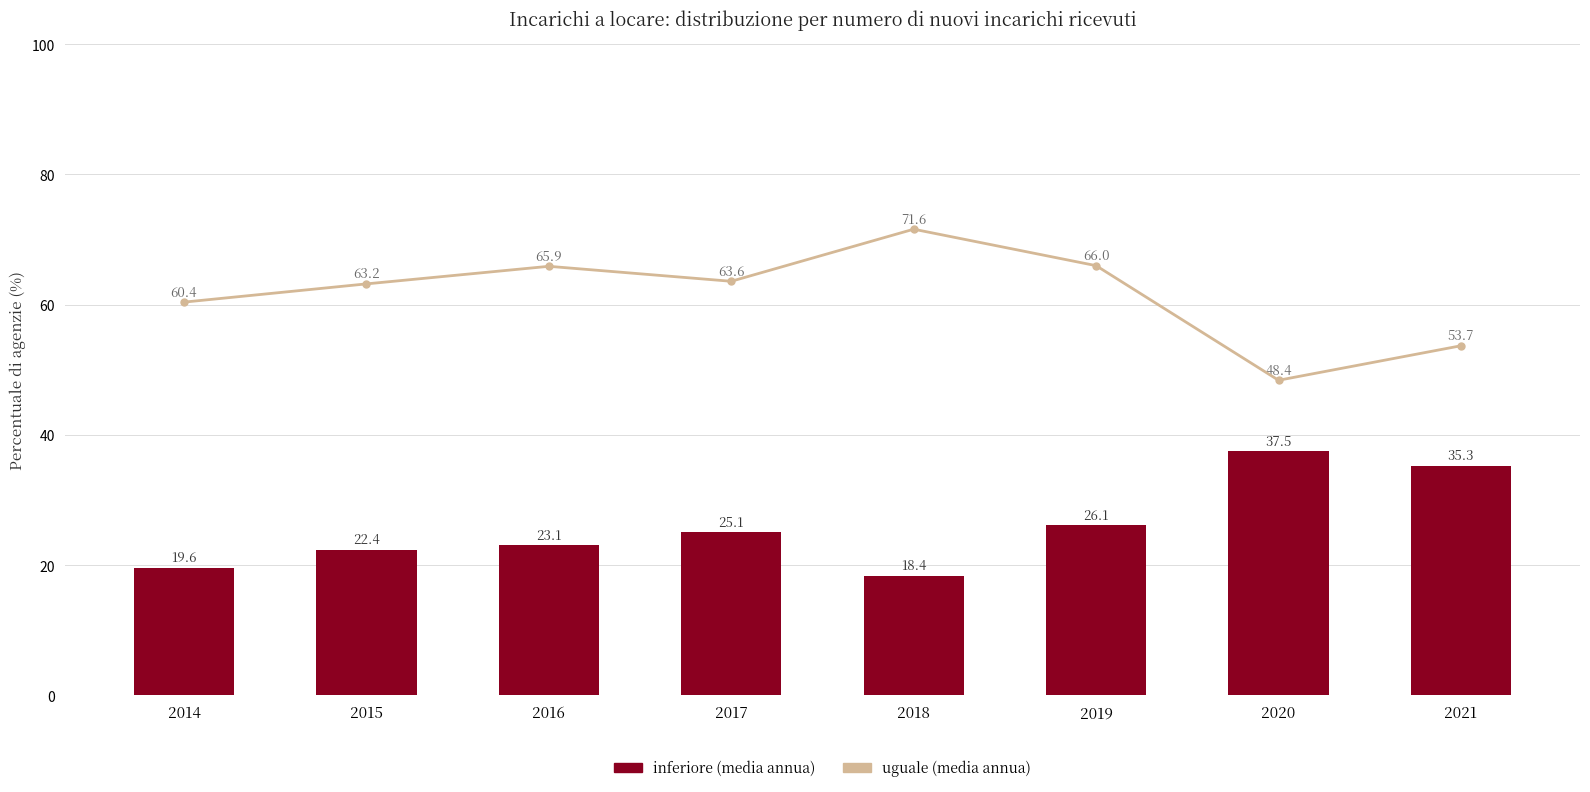

Reading right to left, what are all the values shown in this chart?

uguale: 2021=53.7	2020=48.4	2019=66.0	2018=71.6	2017=63.6	2016=65.9	2015=63.2	2014=60.4
inferiore: 2021=35.3	2020=37.5	2019=26.1	2018=18.4	2017=25.1	2016=23.1	2015=22.4	2014=19.6